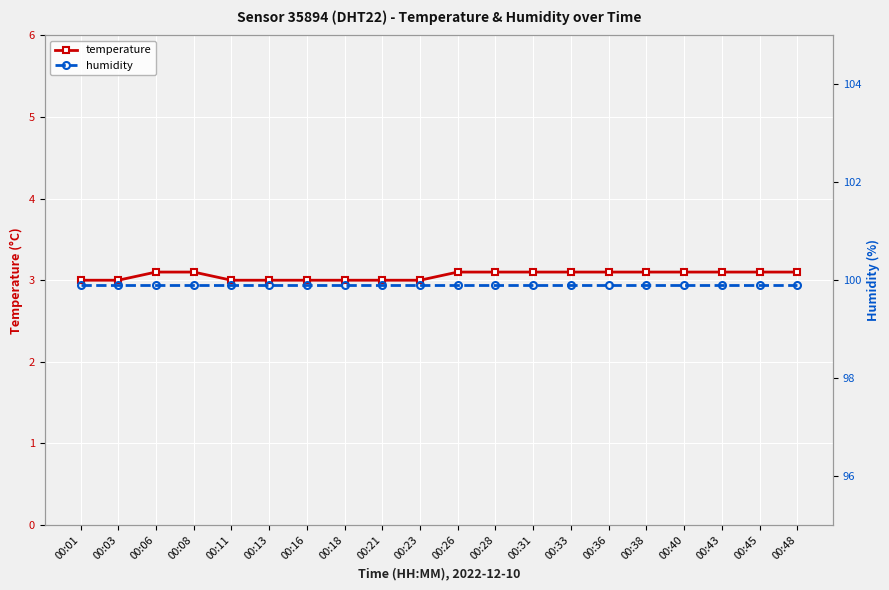

Rank the series by their average value, from highest to lowest.

humidity, temperature